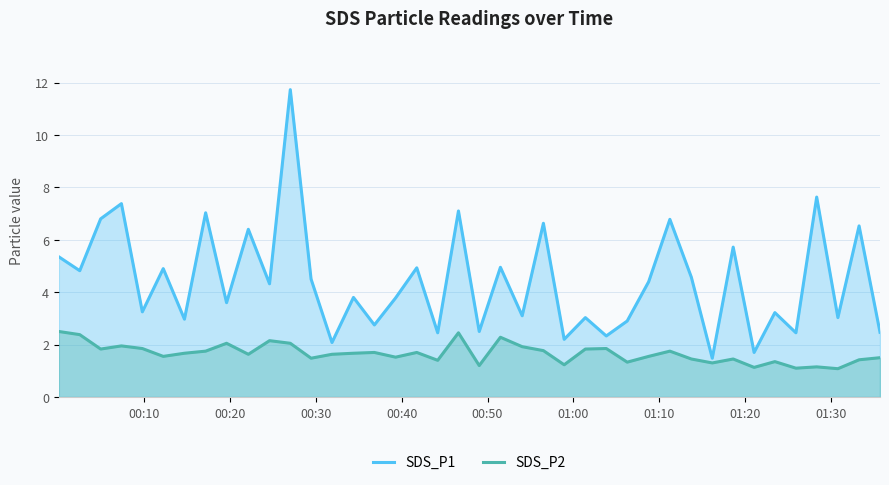

True or false: SDS_P1 and SDS_P2 cross at least once.

False